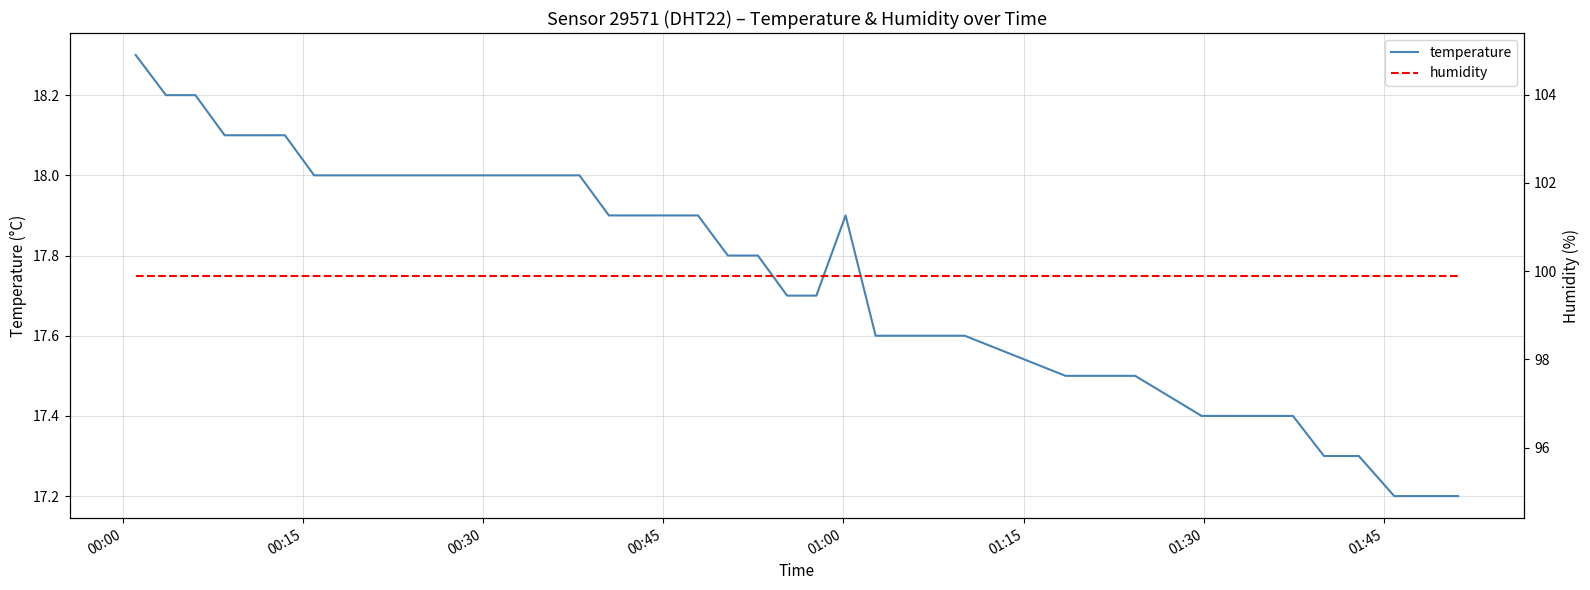

What is the lowest value of the temperature series?

17.2